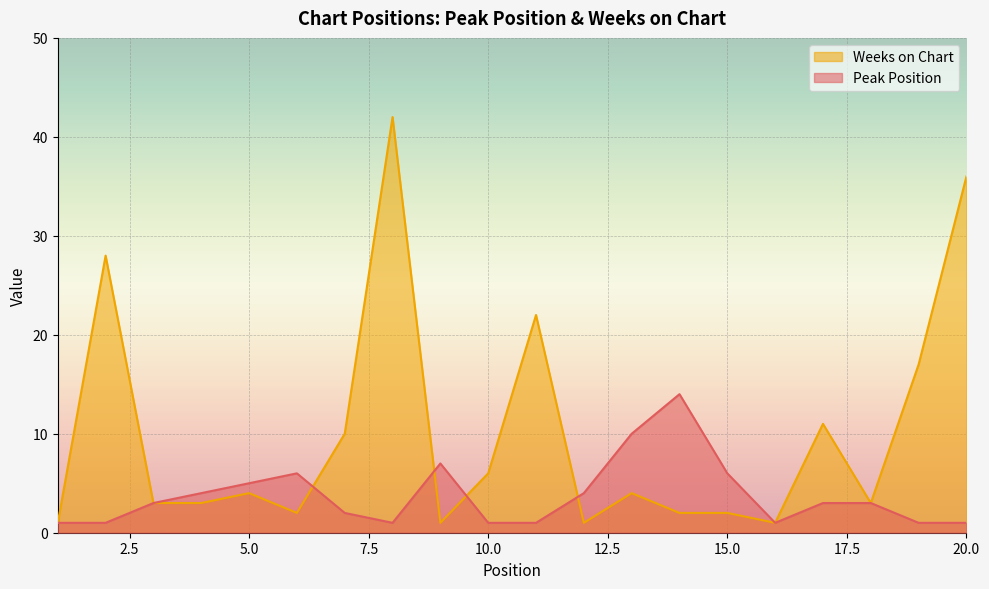

Between which two adjacent categories do Peak Position and Weeks on Chart first intersect?

6 and 7